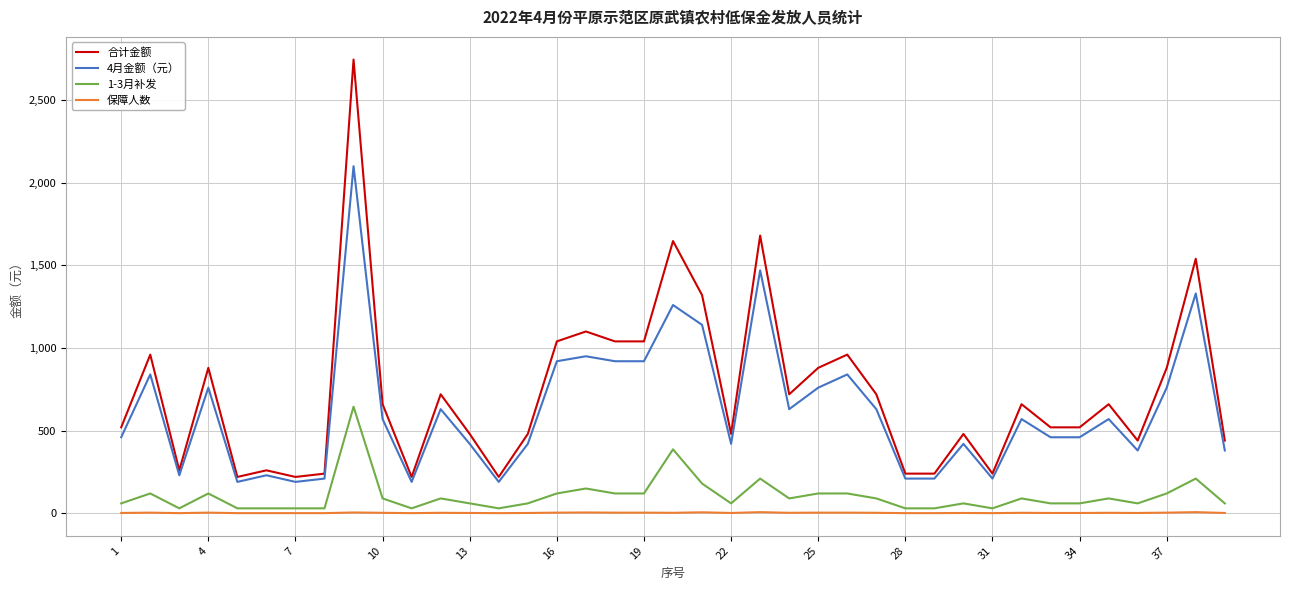

Which series has the largest range (max minus min)?

合计金额